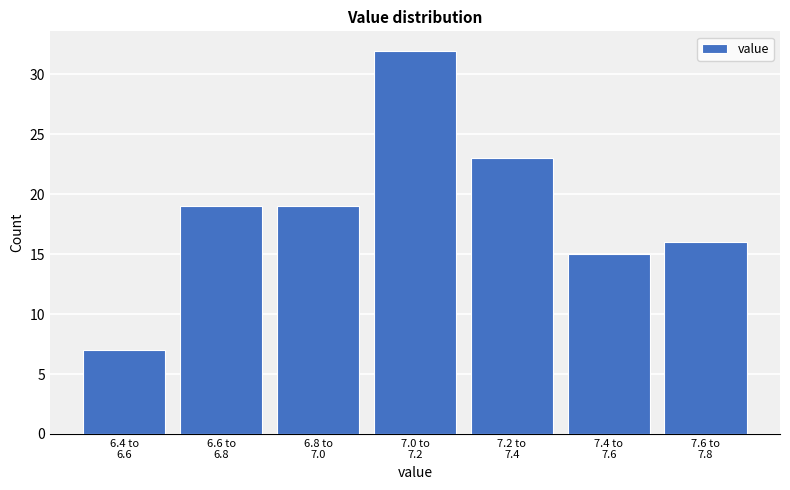

Reading left to right, transcribe all the data shown in this chart.

7	19	19	32	23	15	16